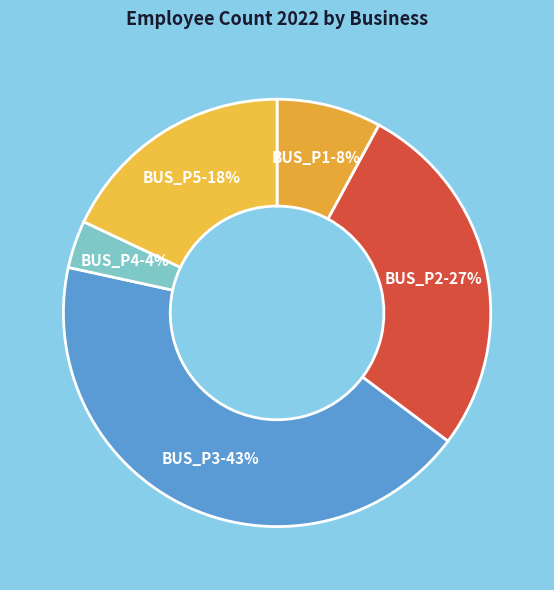

What percentage is the BUS_P4 slice, to the nearest percent?

4%